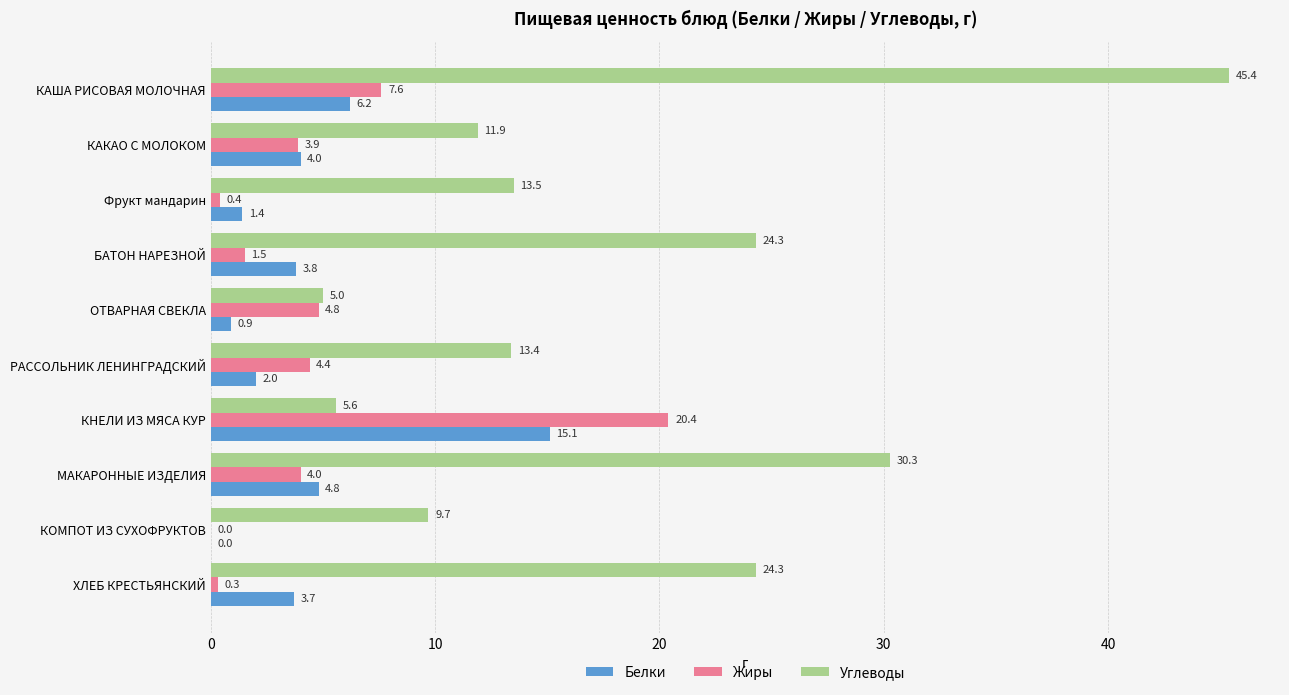

What is the maximum value shown in the chart?

45.4